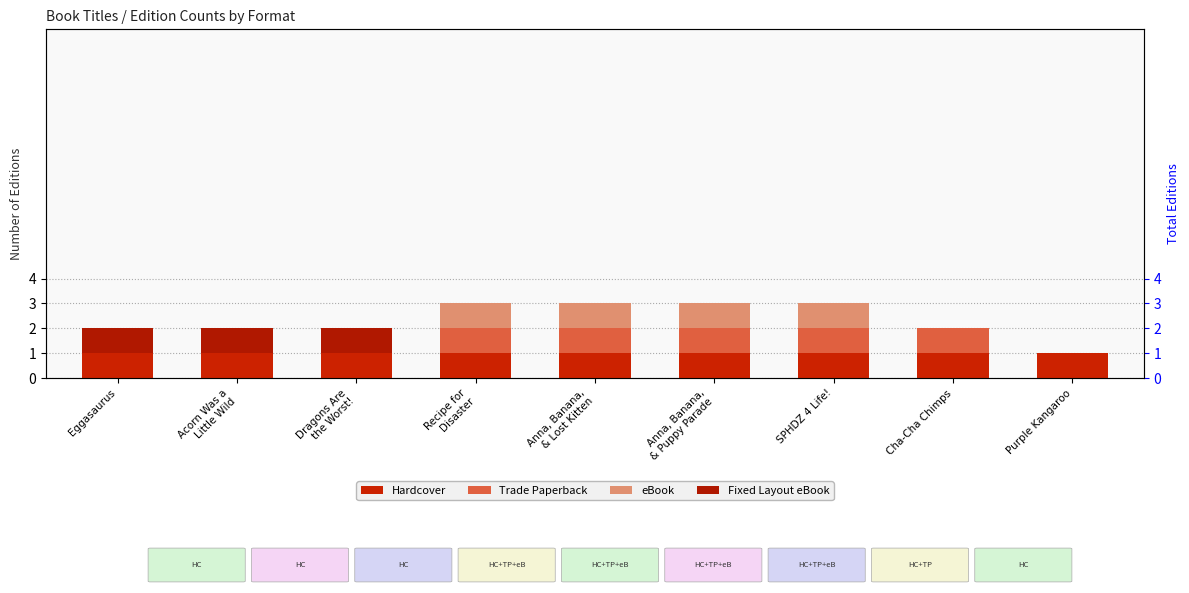

Which label corresponds to the largest value in the chart?

Eggasaurus